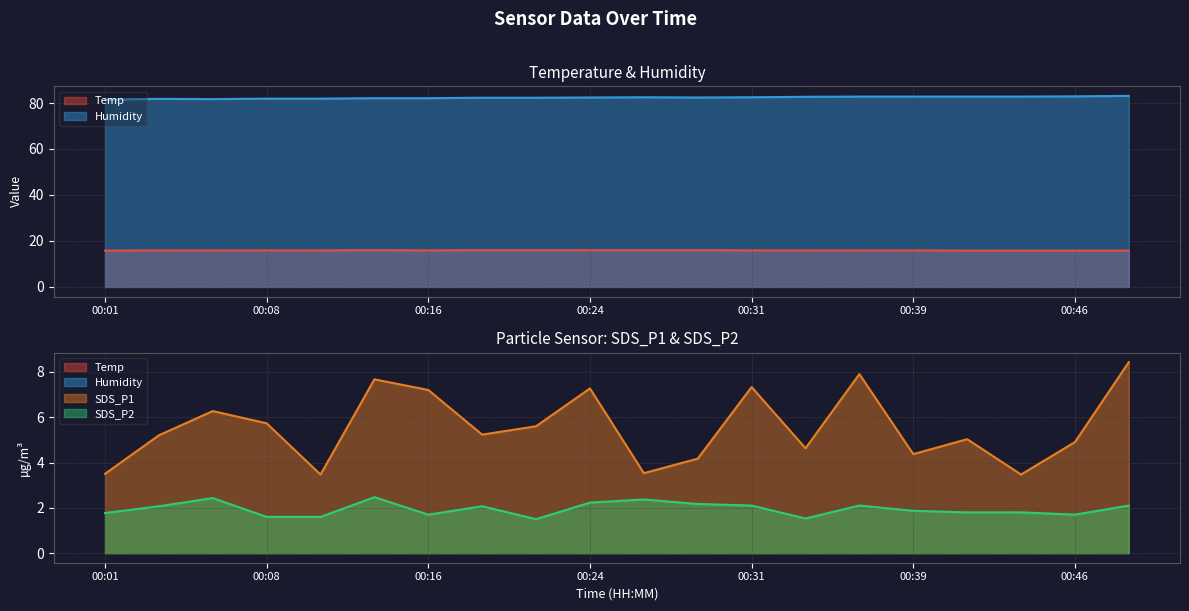

Reading right to left, extract all data points from this chart.

Temp: 00:49=15.8	00:46=15.8	00:44=15.8	00:41=15.8	00:39=15.9	00:36=15.9	00:34=15.9	00:31=15.9	00:29=16.0	00:26=16.0	00:24=16.0	00:21=16.0	00:18=16.0	00:16=15.9	00:13=16.0	00:11=15.9	00:08=15.9	00:06=15.9	00:03=15.9	00:01=15.8
Humidity: 00:49=83.1	00:46=82.9	00:44=82.8	00:41=82.8	00:39=82.8	00:36=82.8	00:34=82.7	00:31=82.5	00:29=82.4	00:26=82.5	00:24=82.4	00:21=82.3	00:18=82.3	00:16=82.1	00:13=82.1	00:11=81.9	00:08=81.9	00:06=81.7	00:03=81.8	00:01=81.5
SDS_P1: 00:49=8.4	00:46=4.9	00:44=3.5	00:41=5.0	00:39=4.4	00:36=7.9	00:34=4.6	00:31=7.3	00:29=4.2	00:26=3.5	00:24=7.3	00:21=5.6	00:18=5.2	00:16=7.2	00:13=7.7	00:11=3.5	00:08=5.7	00:06=6.3	00:03=5.2	00:01=3.5
SDS_P2: 00:49=2.1	00:46=1.7	00:44=1.8	00:41=1.8	00:39=1.9	00:36=2.1	00:34=1.5	00:31=2.1	00:29=2.2	00:26=2.4	00:24=2.2	00:21=1.5	00:18=2.1	00:16=1.7	00:13=2.5	00:11=1.6	00:08=1.6	00:06=2.4	00:03=2.1	00:01=1.8